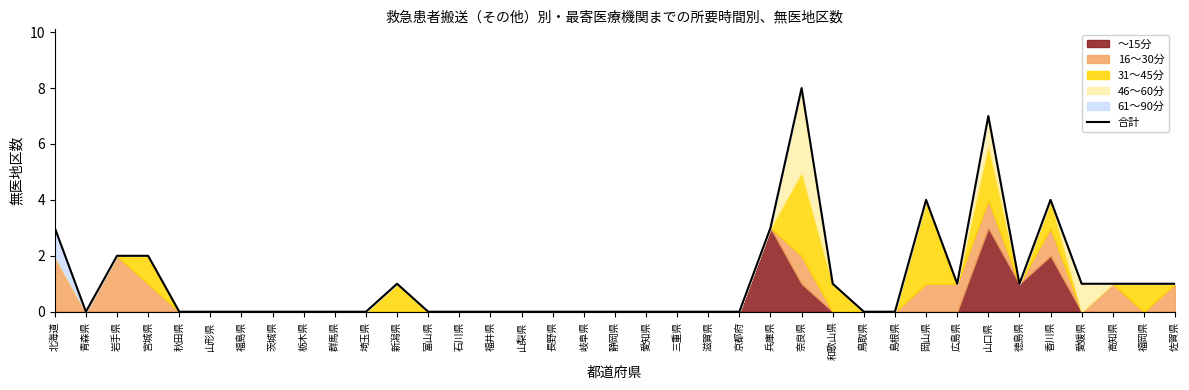

Rank the categories by value from highest to lowest.

奈良県, 山口県, 岡山県, 香川県, 北海道, 兵庫県, 岩手県, 宮城県, 新潟県, 和歌山県, 広島県, 徳島県, 愛媛県, 高知県, 福岡県, 佐賀県, 青森県, 秋田県, 山形県, 福島県, 茨城県, 栃木県, 群馬県, 埼玉県, 富山県, 石川県, 福井県, 山梨県, 長野県, 岐阜県, 静岡県, 愛知県, 三重県, 滋賀県, 京都府, 鳥取県, 島根県